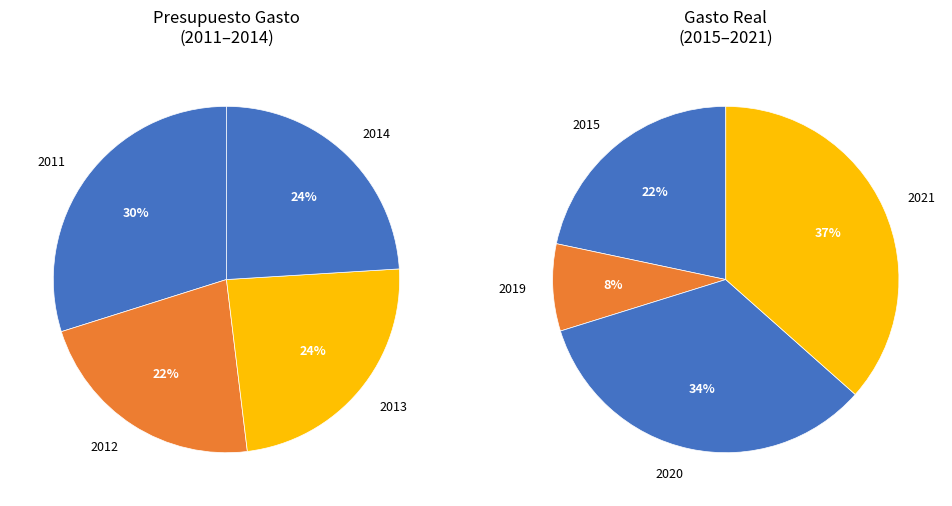

Is there any slice that represents more than half of the pie?

No